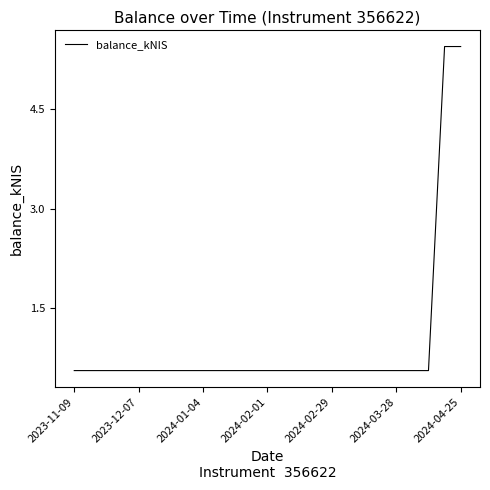

What is the maximum value shown in the chart?

5.5